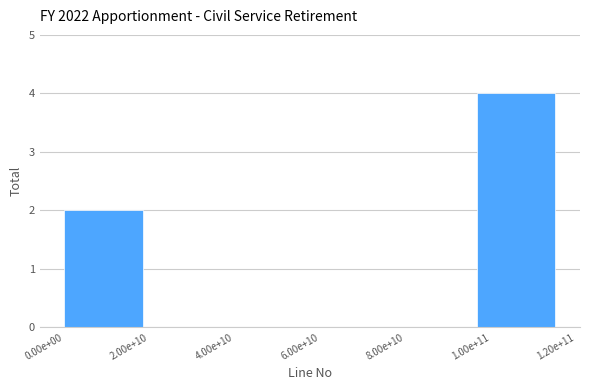

Reading left to right, list all the values displayed in this chart.

0.00e+00=2	2.00e+10=0	4.00e+10=0	6.00e+10=0	8.00e+10=0	1.00e+11=4